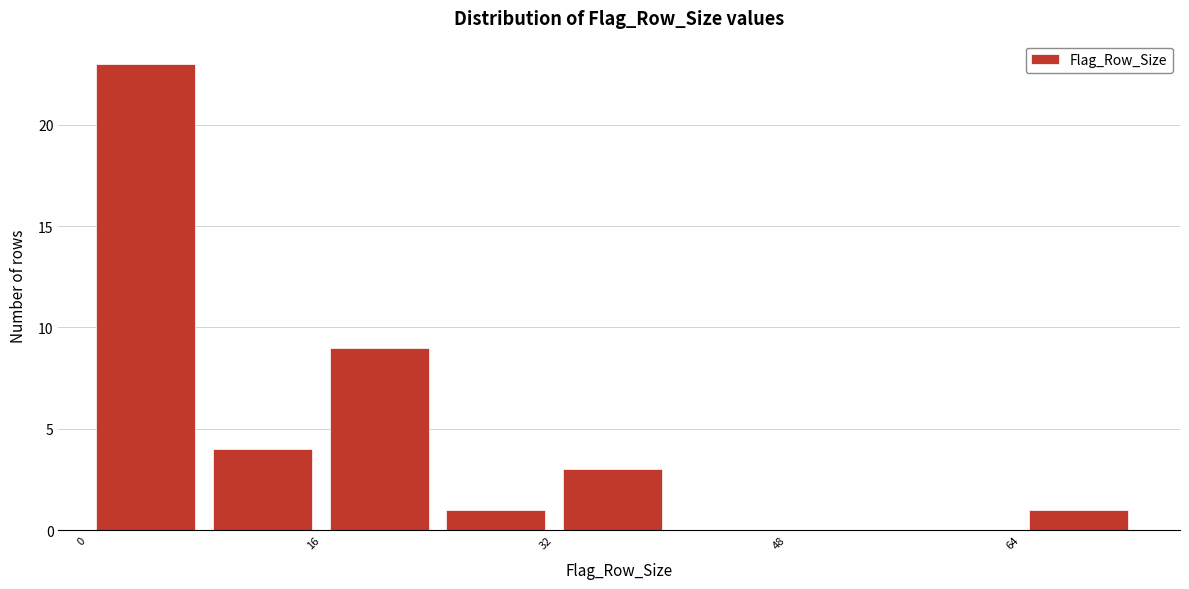

Over which range of the x-axis is the bar tallest?

0 to 8